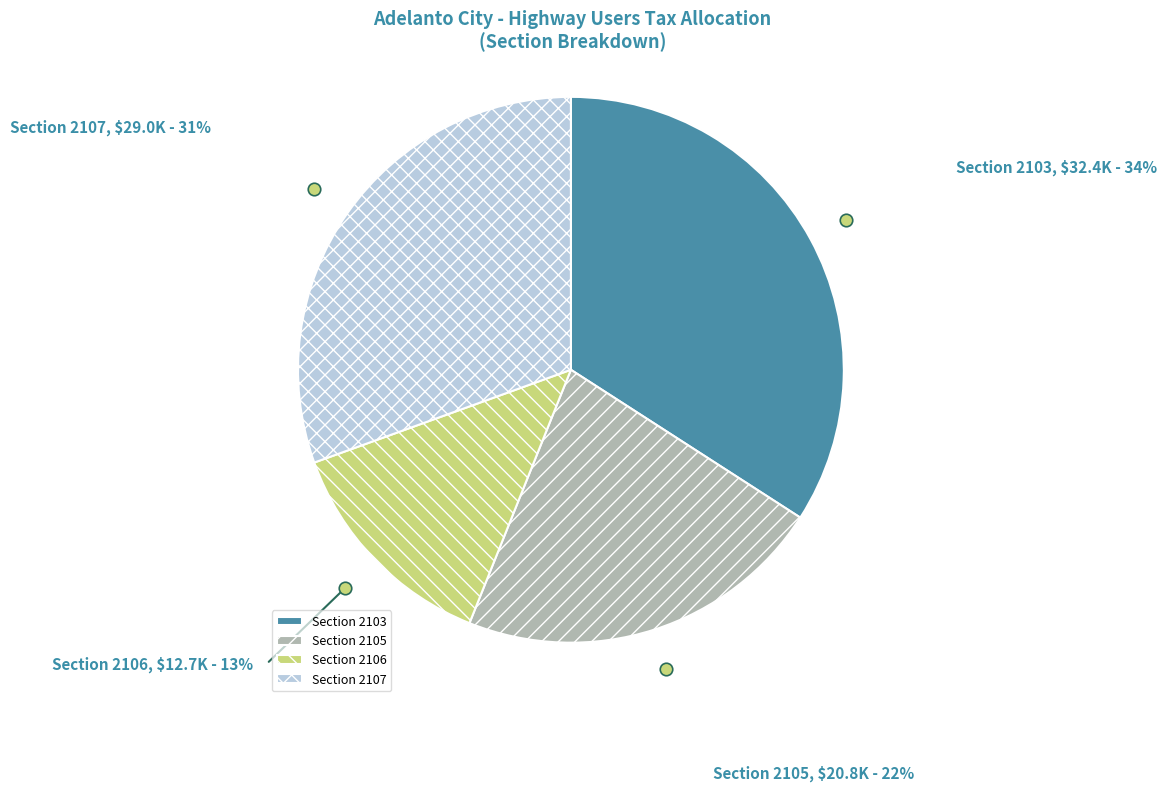

Does any single category account for the majority?

No